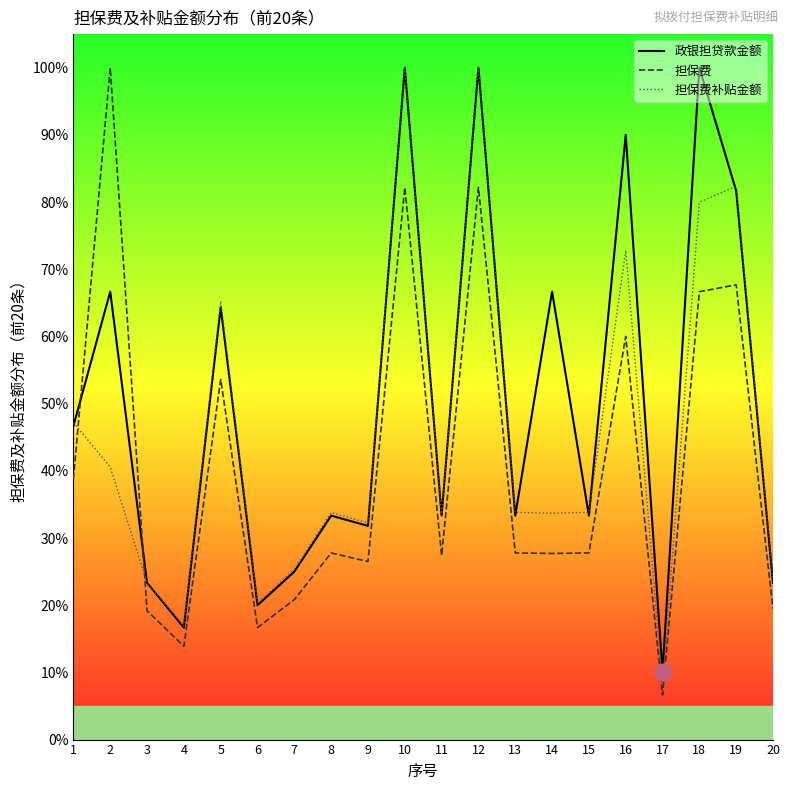

What is the sum of the 政银担贷款金额 values at 8 and 11?

66.7